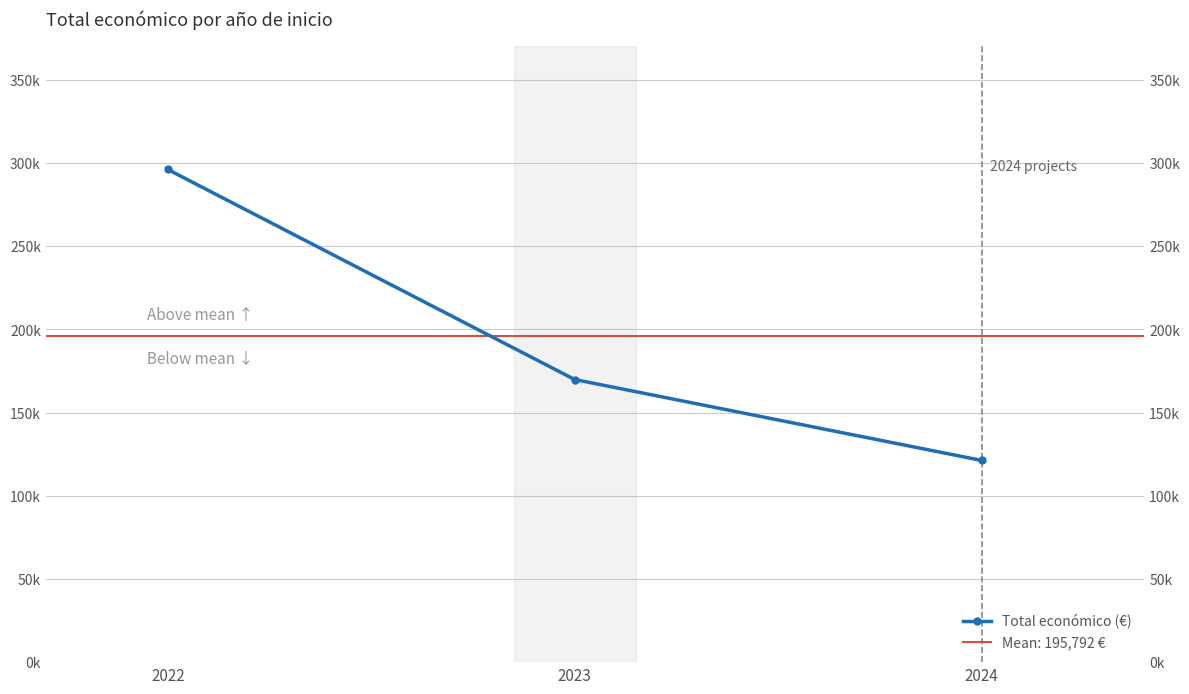

Reading left to right, what are all the values shown in this chart?

296171.2	169914.7	121290.7